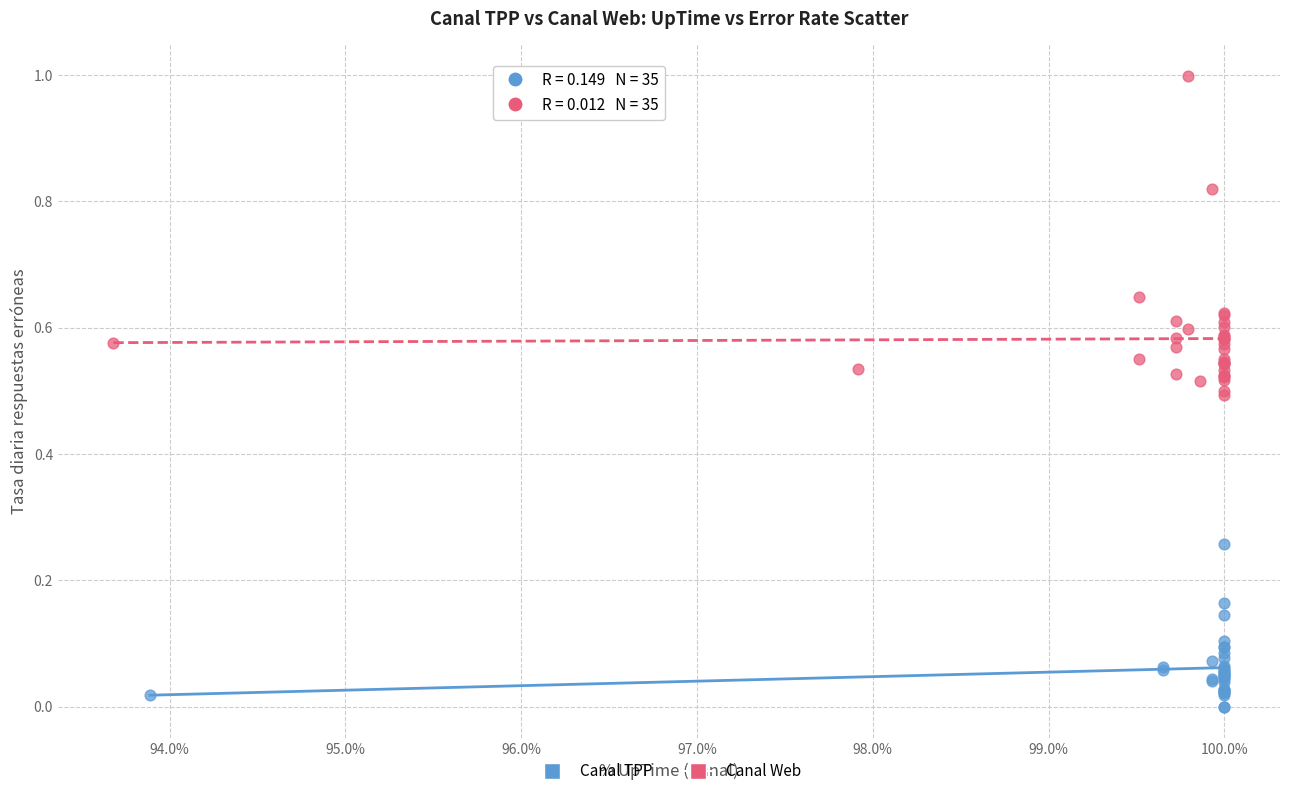

Which series has the widest spread of Y values?

Canal Web